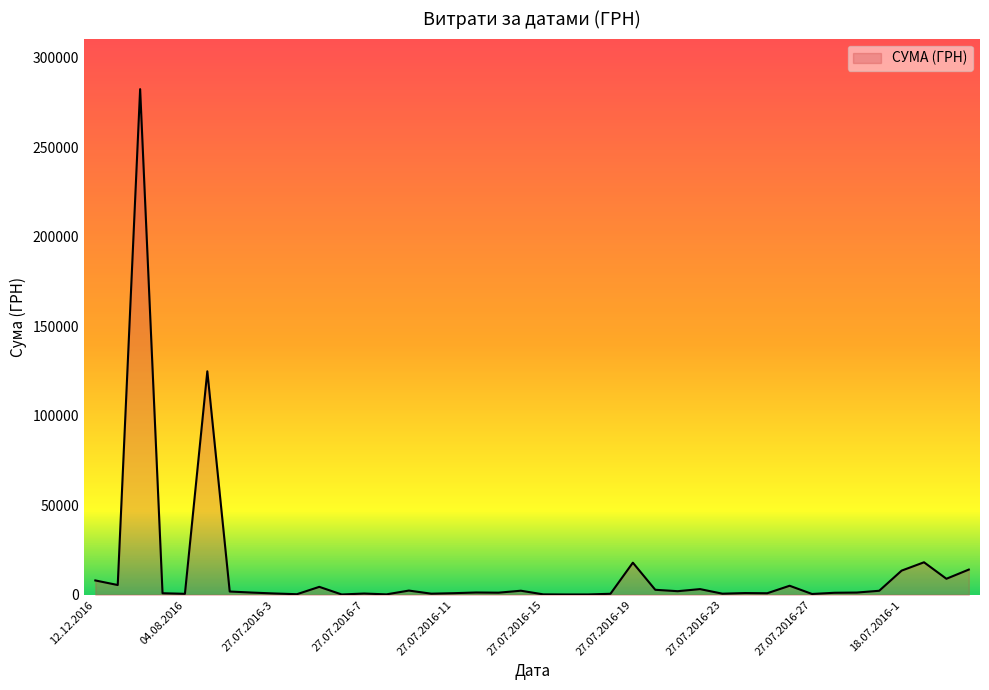

What is the minimum value shown in the chart?

121.0